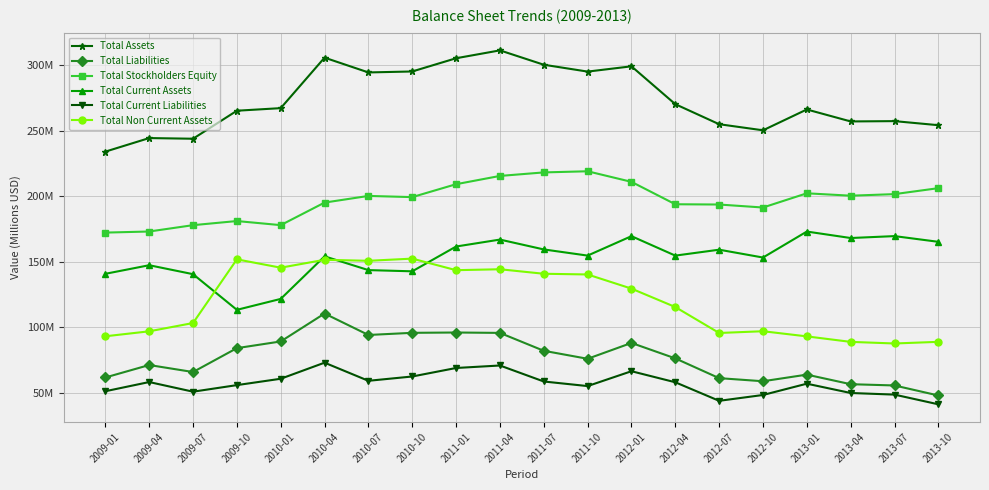

How many categories are shown in the chart?

20